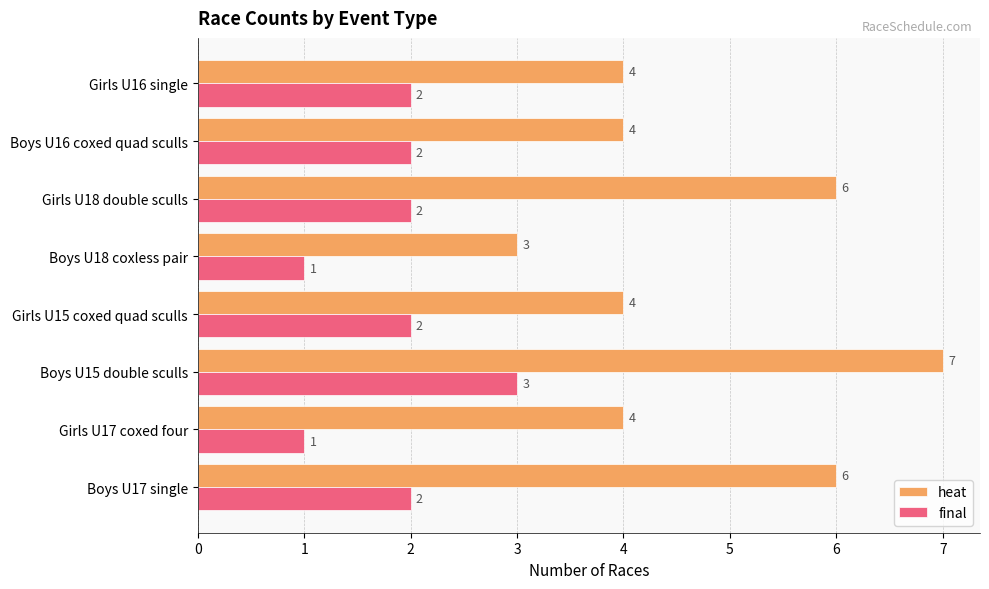

Between Boys U15 double sculls and Boys U18 coxless pair, which series saw the biggest shift?

heat